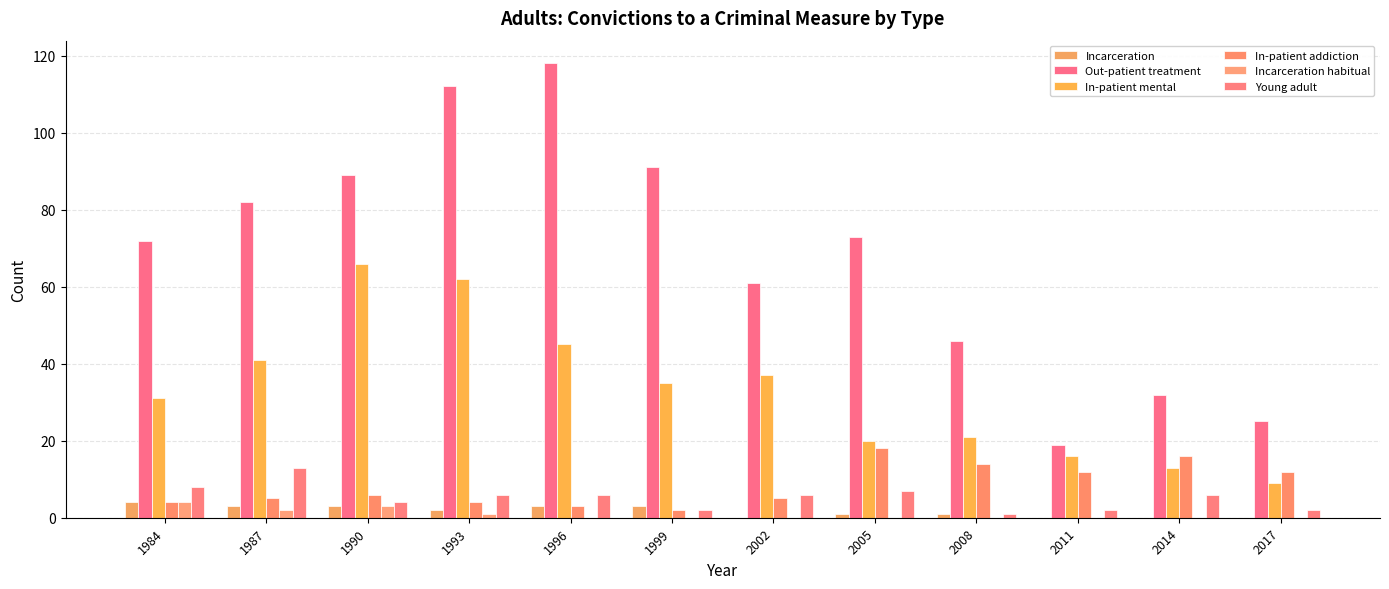

What is the difference between the In-patient addiction values at 1987 and 1996?

2